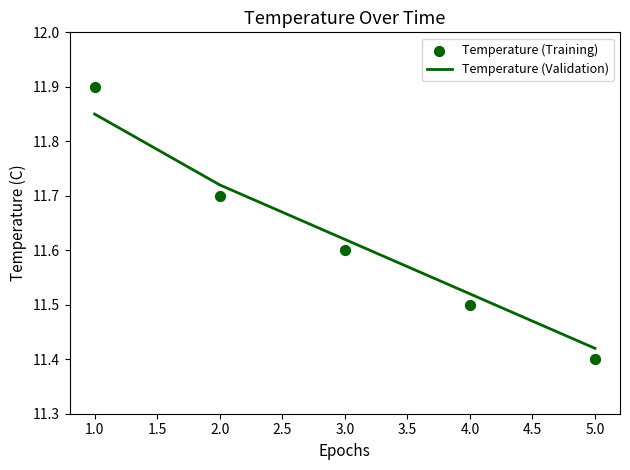

The value of Temperature (Validation) at 5.0 is 18.7. True or false?

False